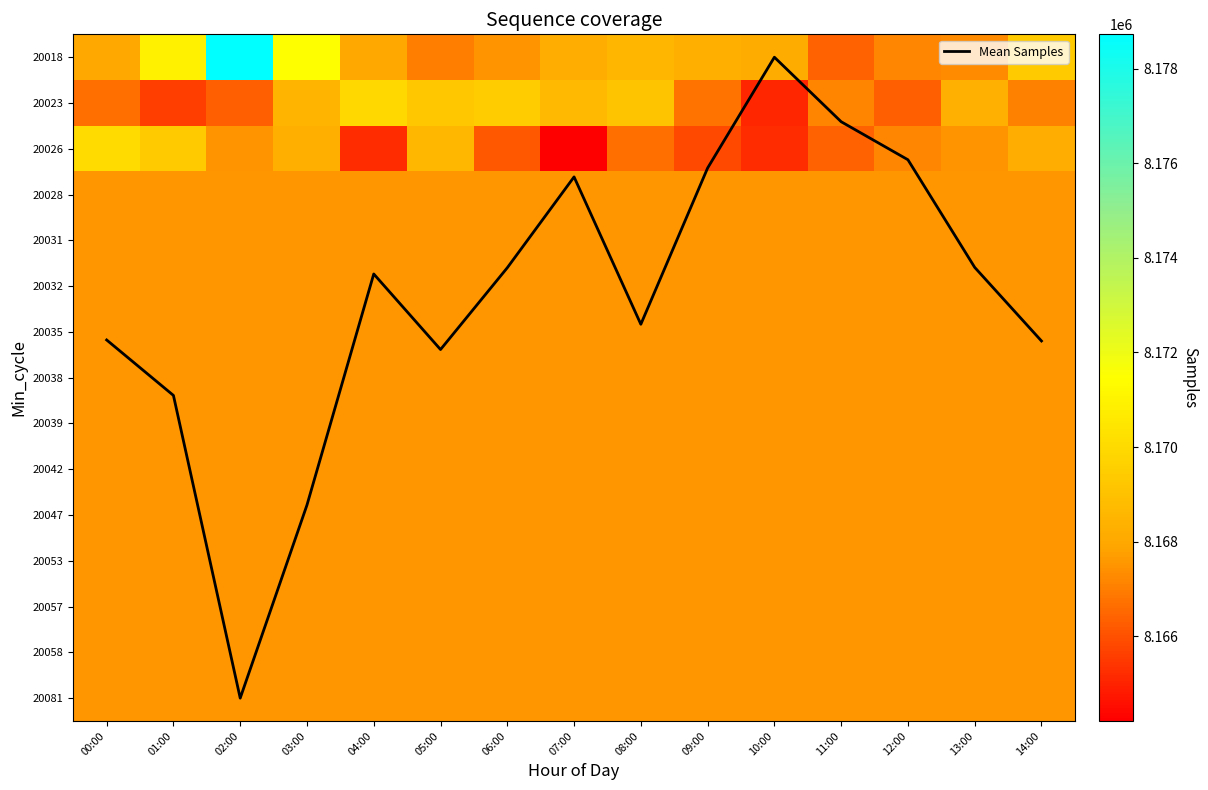

List the labels in order of 20057 value, largest first.

00:00, 01:00, 02:00, 03:00, 04:00, 05:00, 06:00, 07:00, 08:00, 09:00, 10:00, 11:00, 12:00, 13:00, 14:00